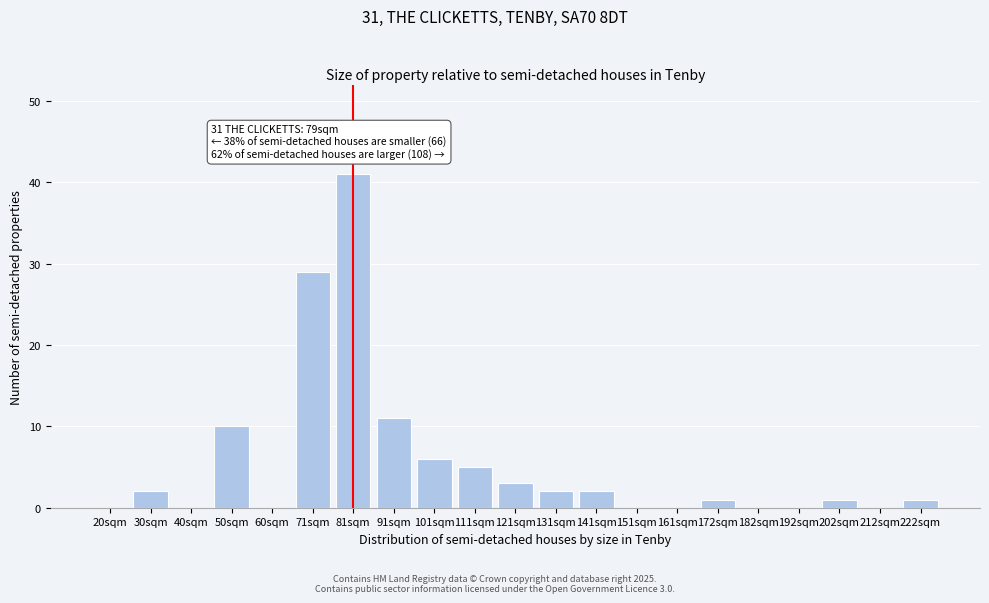

Reading left to right, extract all data points from this chart.

20sqm=0	30sqm=2	40sqm=0	50sqm=10	60sqm=0	71sqm=29	81sqm=41	91sqm=11	101sqm=6	111sqm=5	121sqm=3	131sqm=2	141sqm=2	151sqm=0	161sqm=0	172sqm=1	182sqm=0	192sqm=0	202sqm=1	212sqm=0	222sqm=1